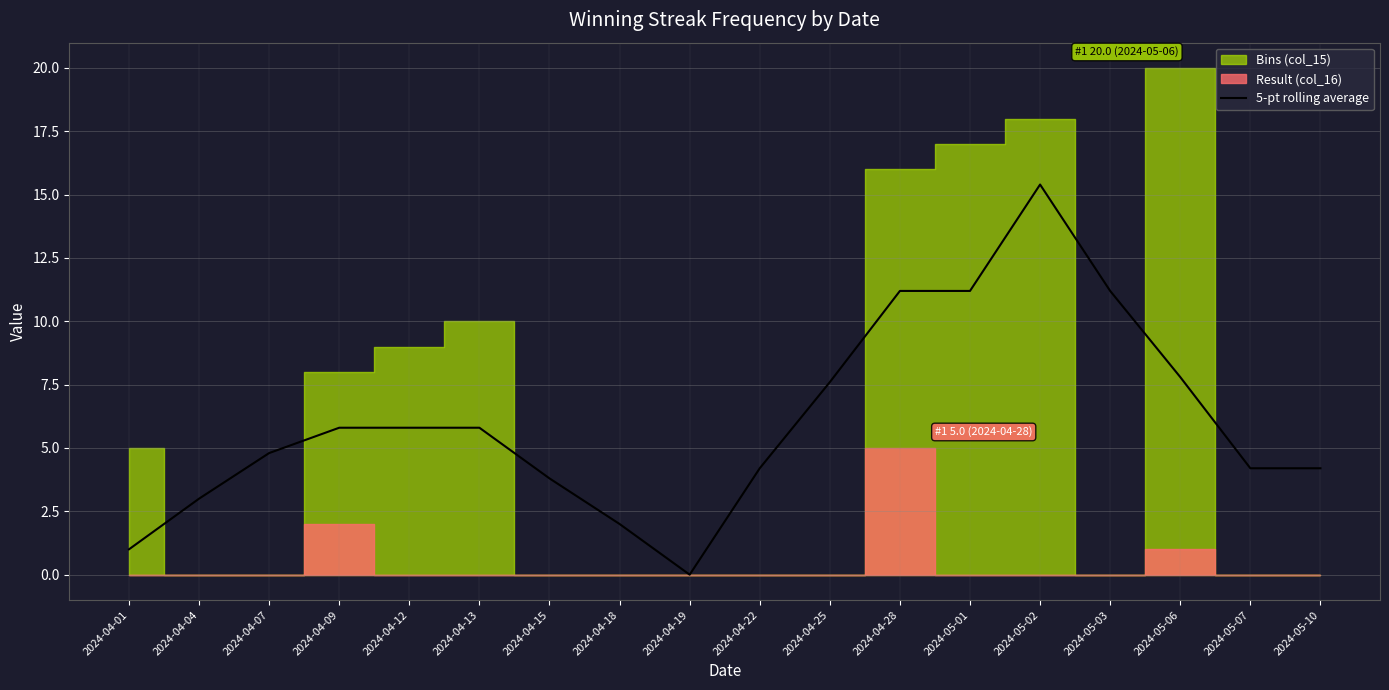

Which category has the lowest value across all series?

2024-04-19